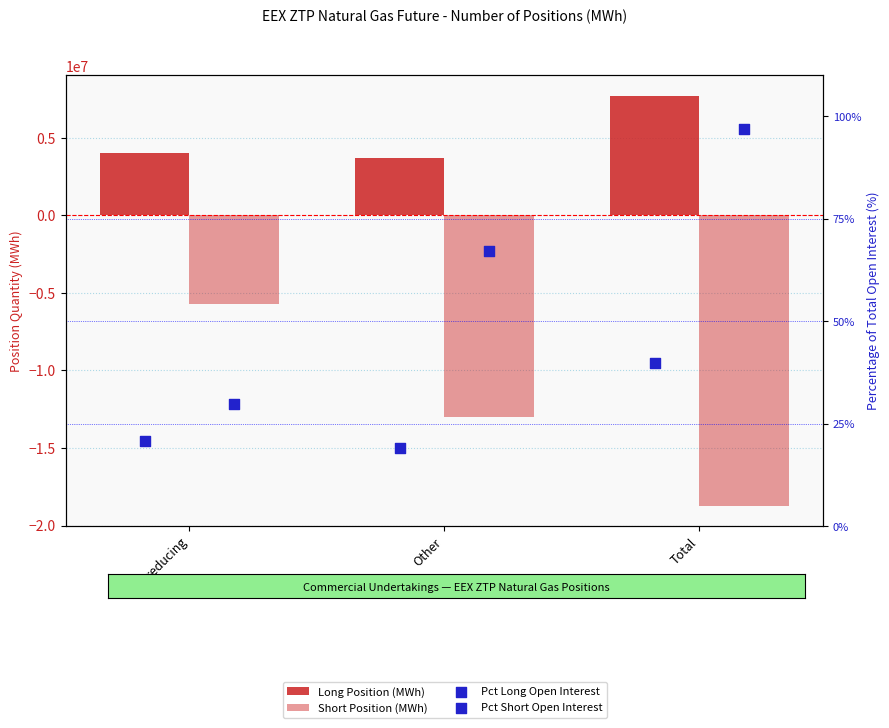

Which series contains the highest Y value?

Long (Commercial Undertakings)